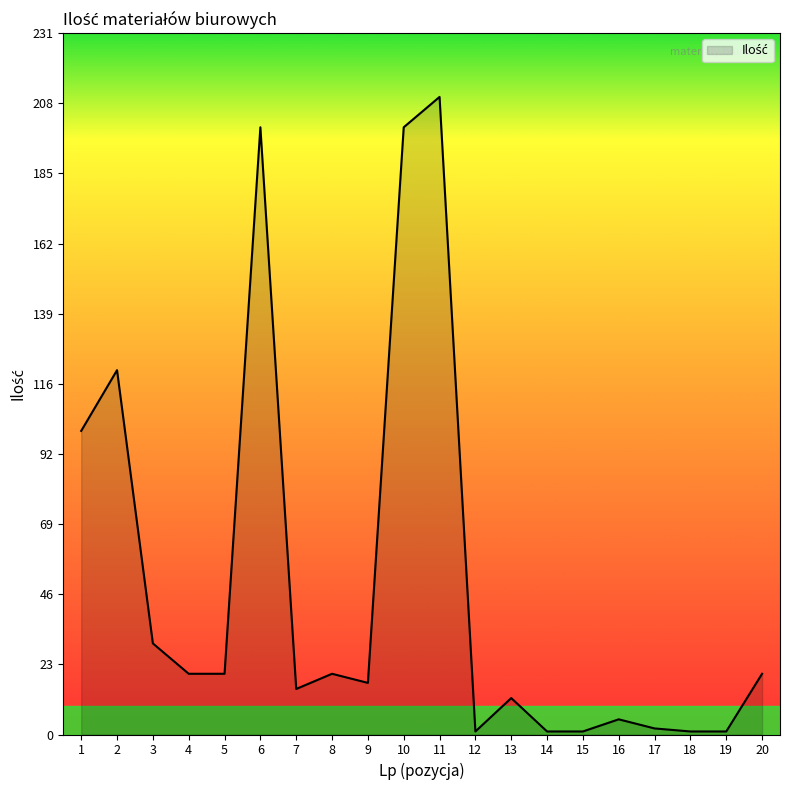

What is the greatest value displayed?

210